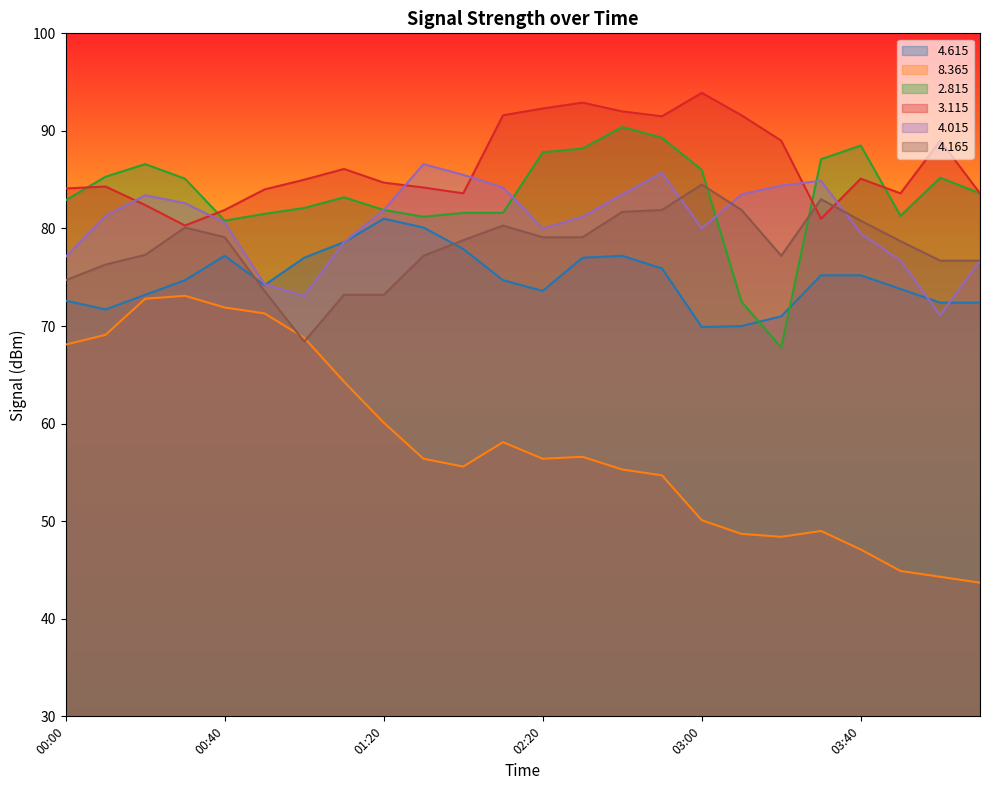

Is it true that   3.115 equals 83.6 at 06:30?

True